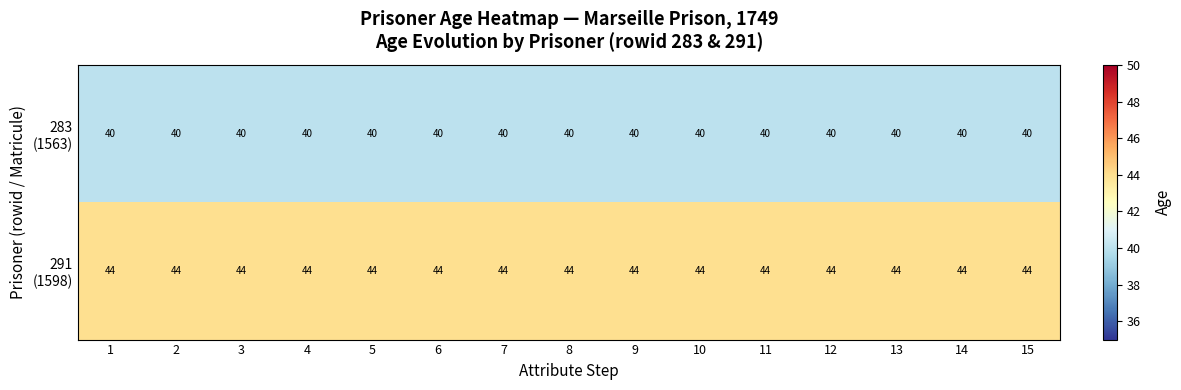

What is the smallest value displayed?

40